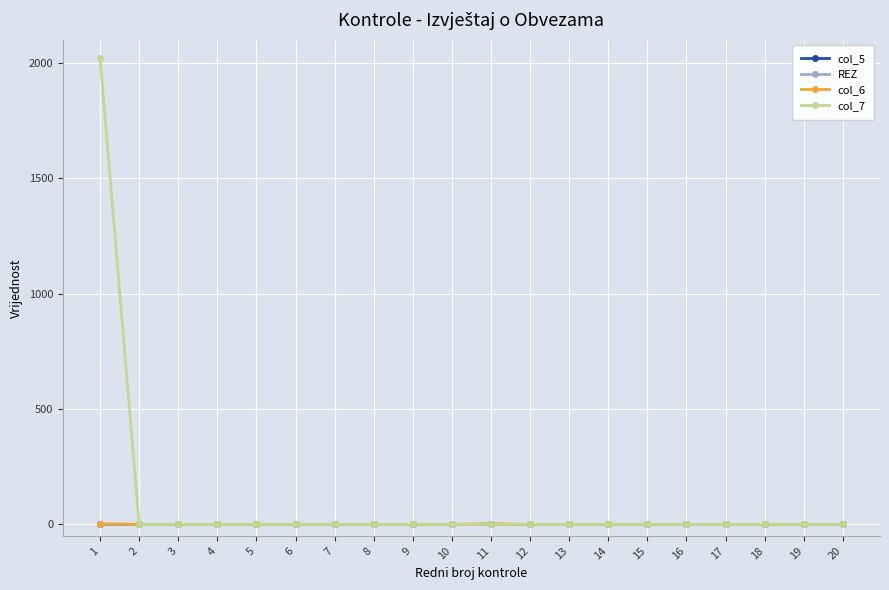

What is the value of the col_6 point at the 11th from the left?

3